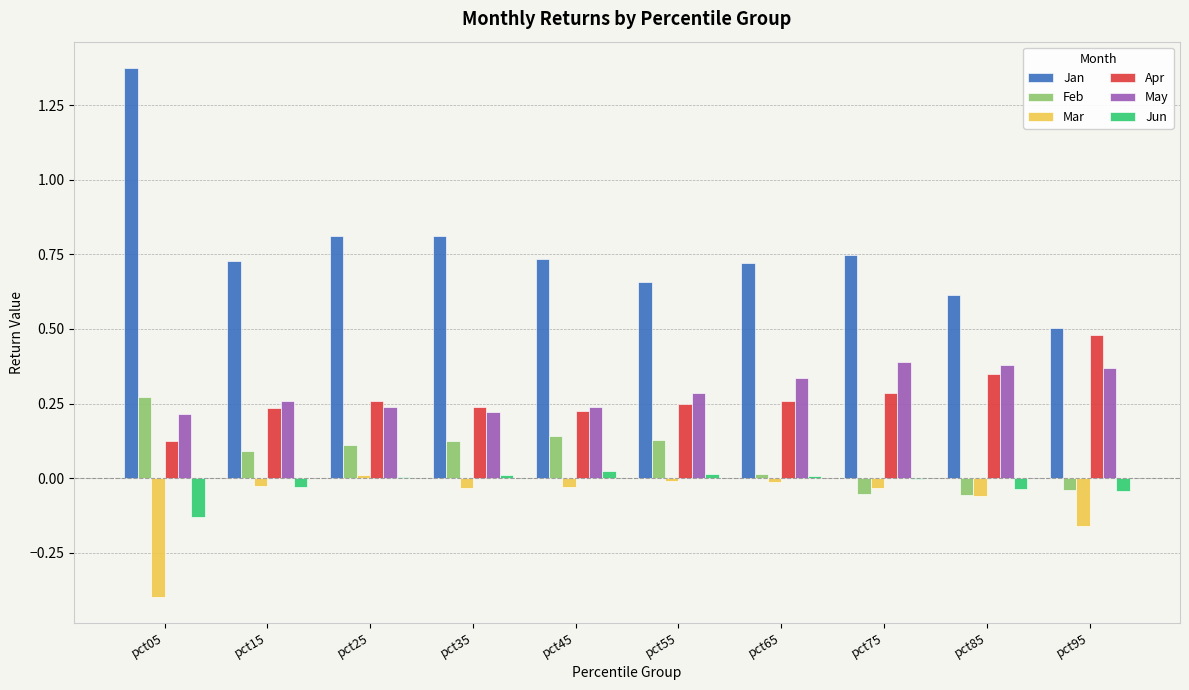

True or false: Feb has a value of 0.4 at pct05.

False